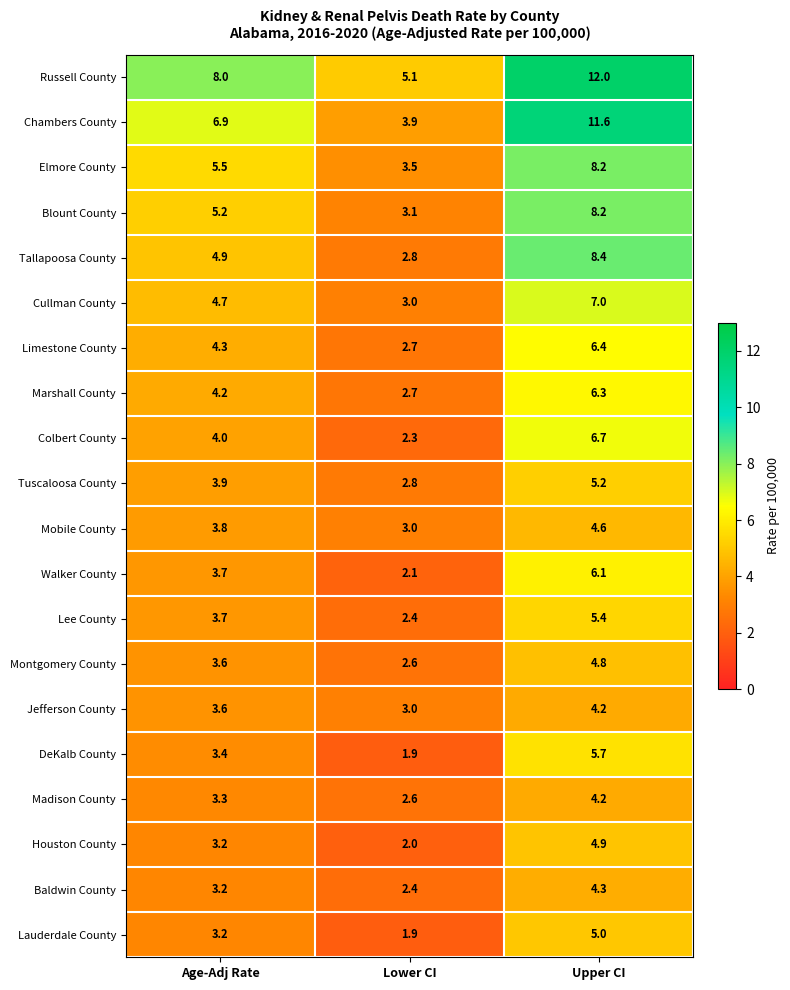

What is the sum of all Tuscaloosa County values?

11.9